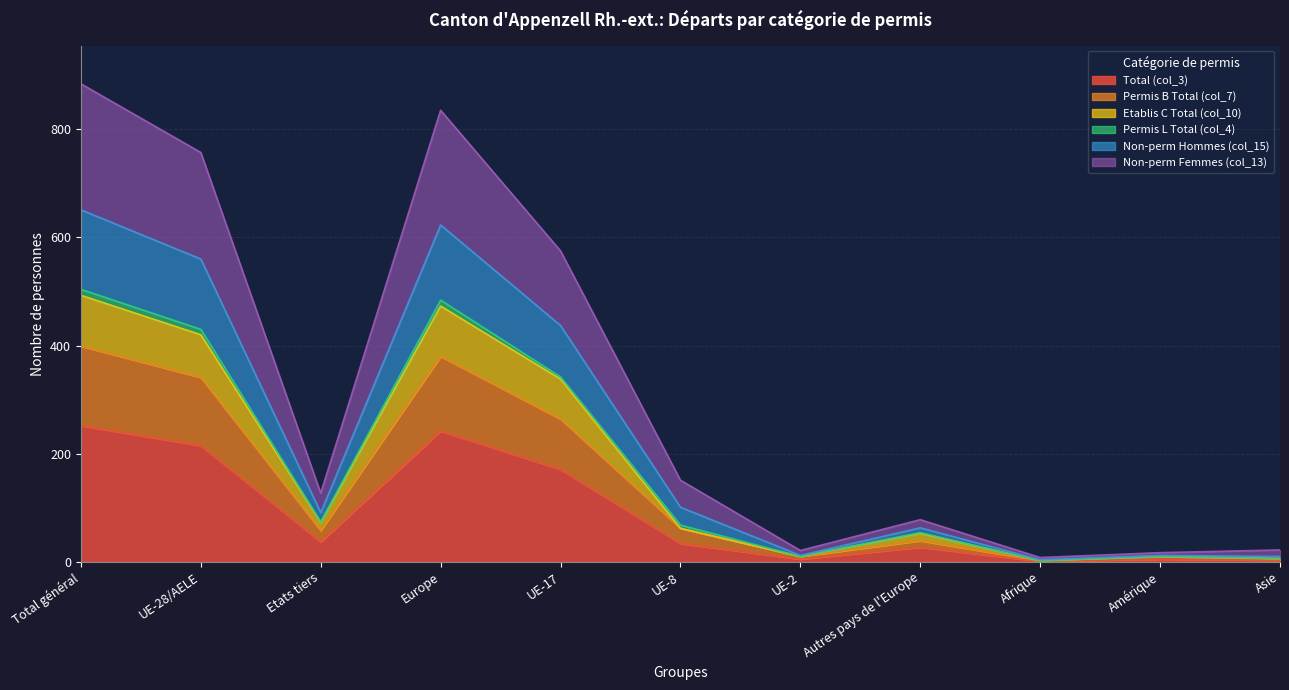

What is the lowest value of the Non-perm Femmes (col_13) series?

2